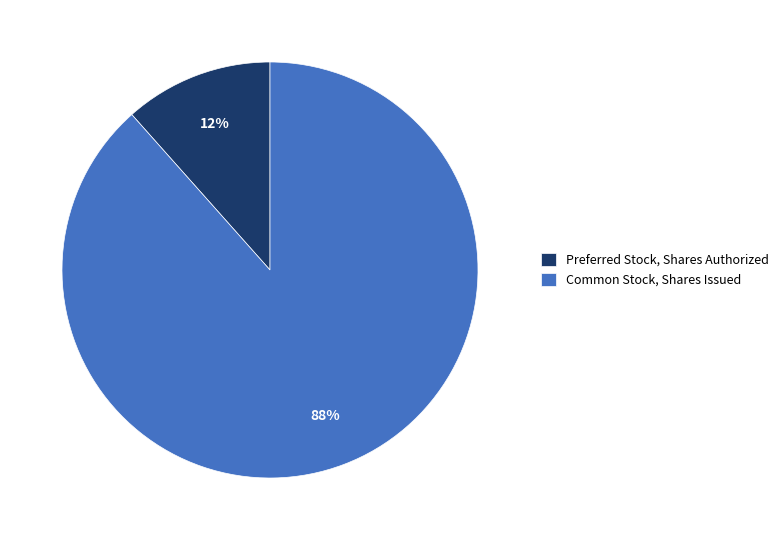

To the nearest percent, what percentage of the pie is Preferred Stock, Shares Authorized?

12%